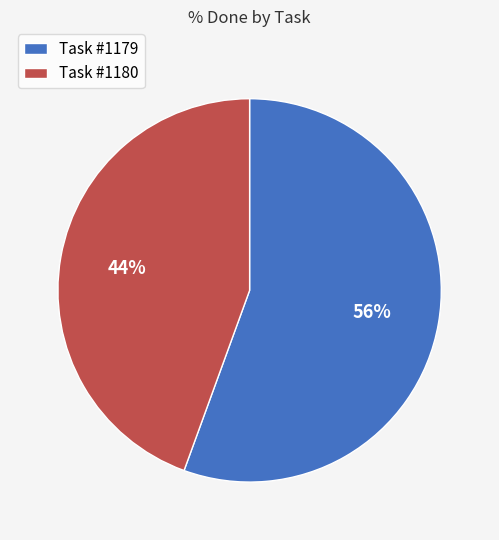

To the nearest percent, what is the combined percentage of Task #1180 and Task #1179?

100%